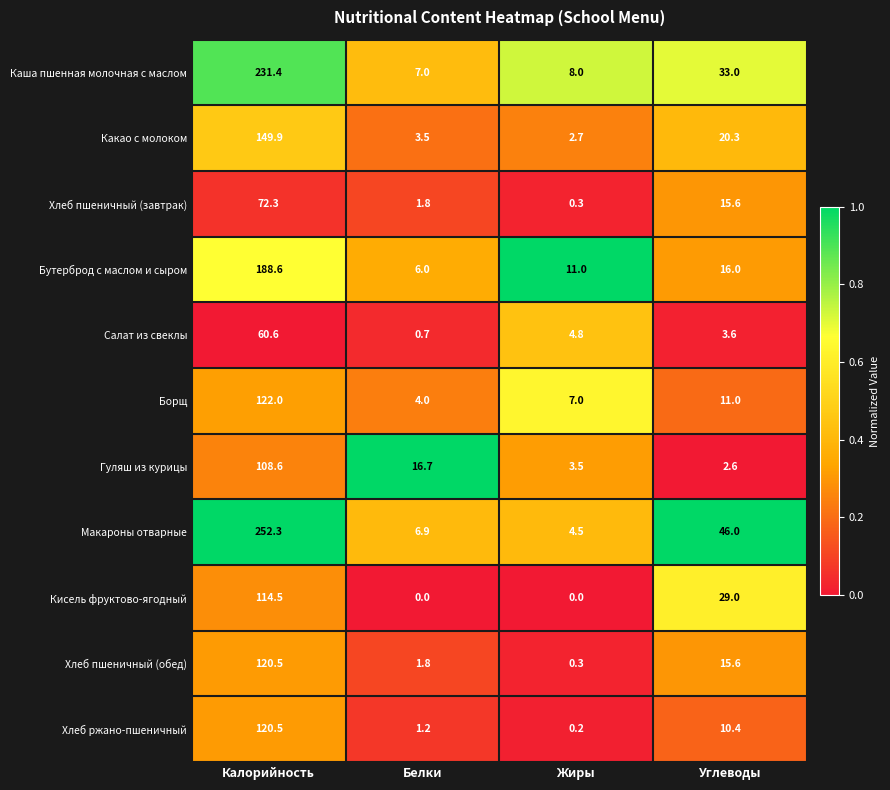

What is the sum of all Хлеб ржано-пшеничный values?

132.3